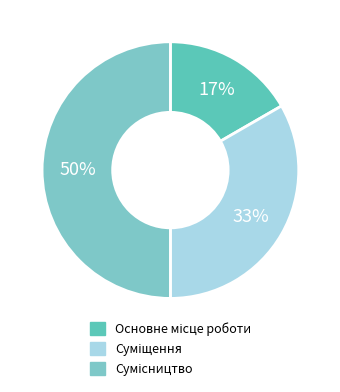

How much of the chart is everything except Основне місце роботи?

83.3%